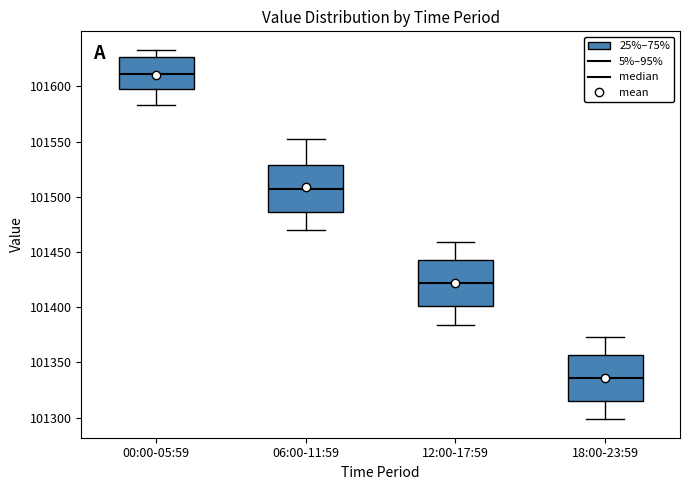

Which box's median line is the lowest?

18:00-23:59